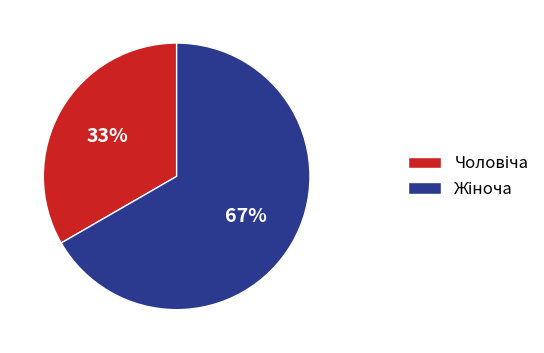

Is there any slice that represents more than half of the pie?

Yes